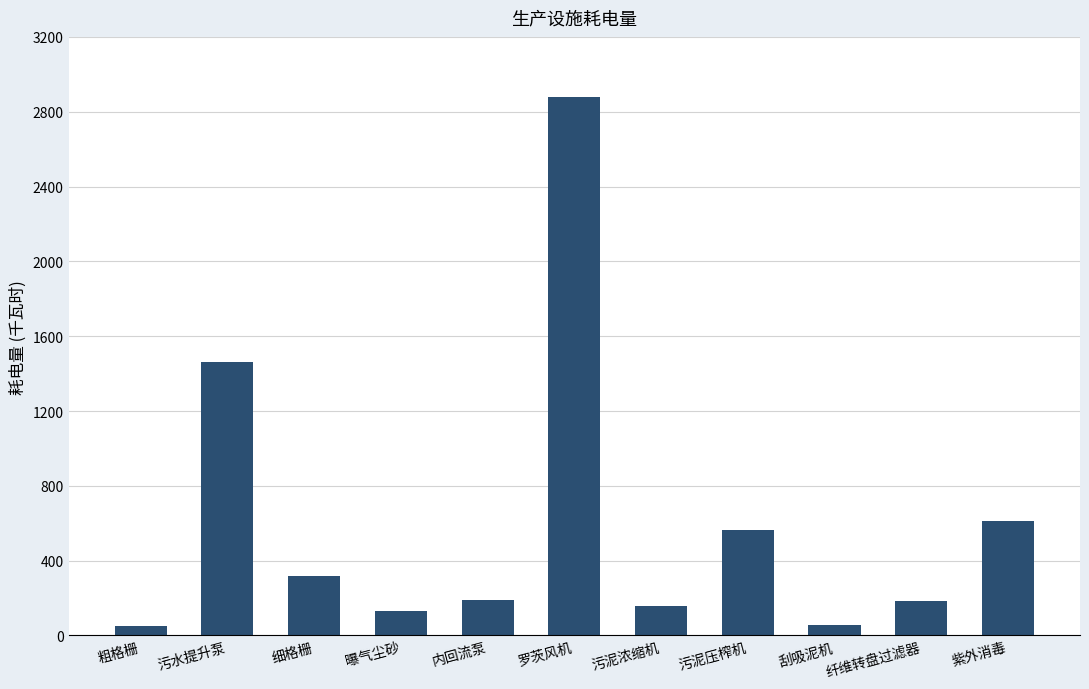

What is the difference between the second highest and second lowest values?

1408.1